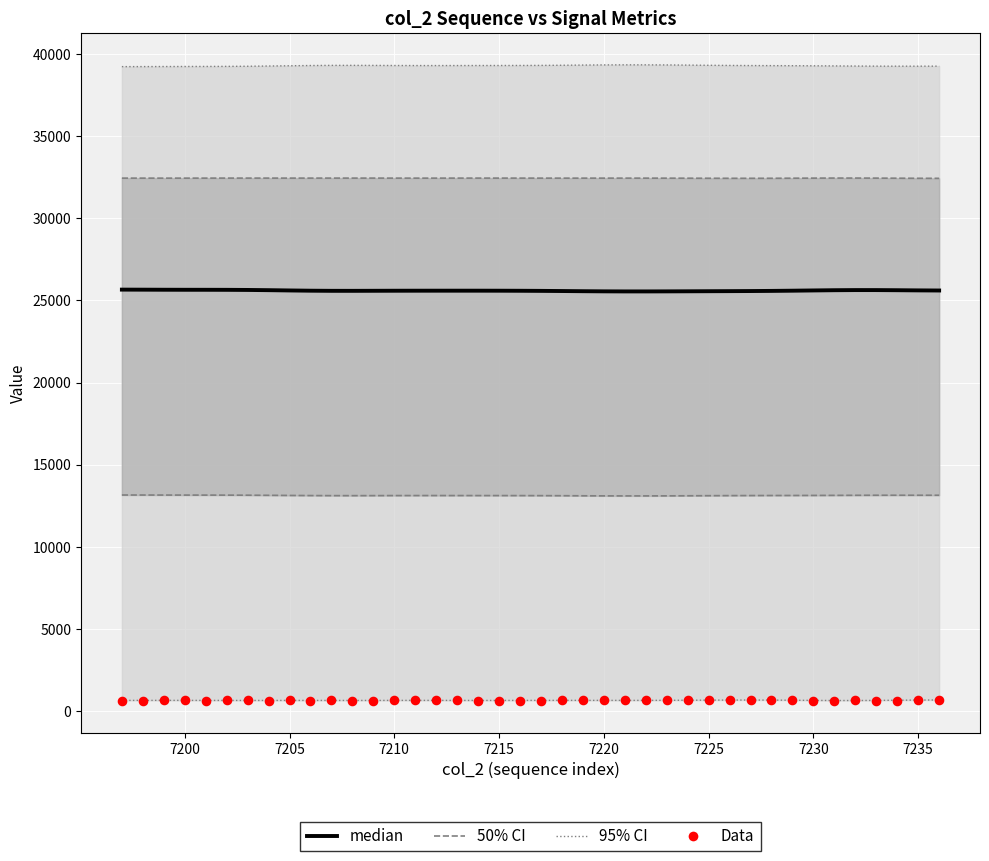

Which series contains the lowest Y value?

Data